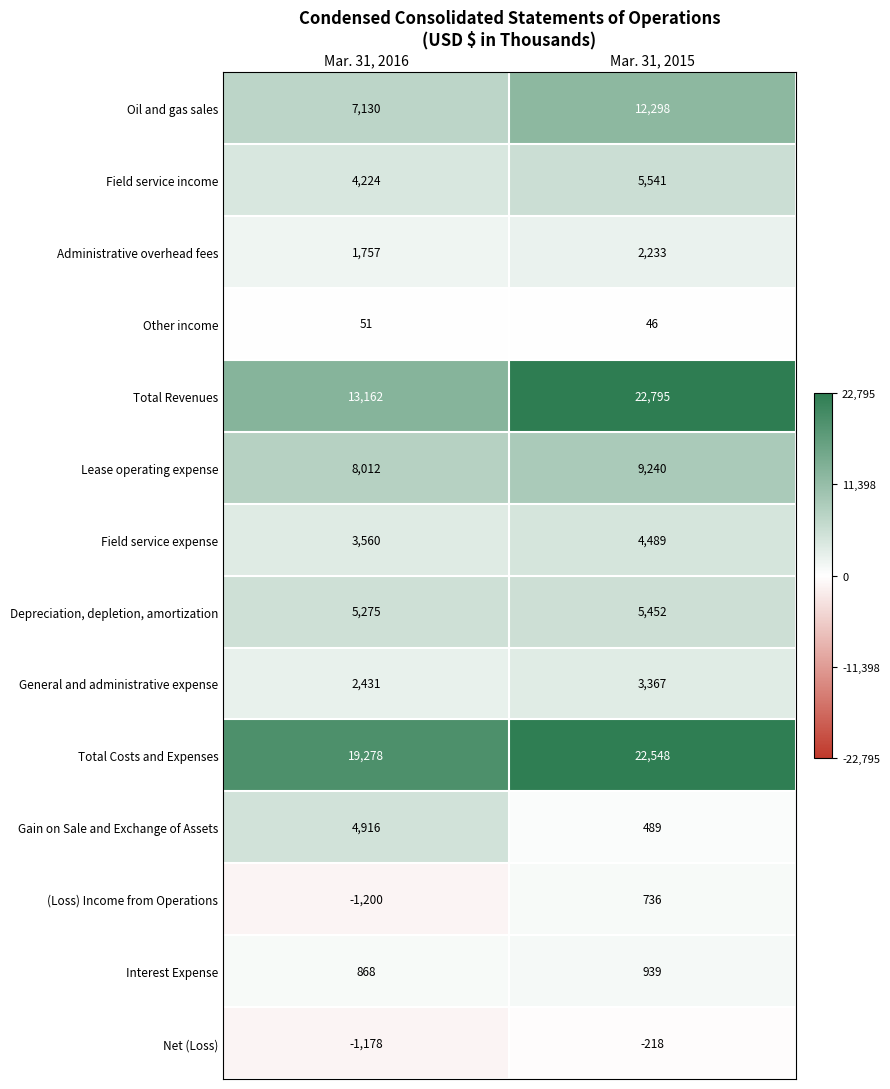

Read the Administrative overhead fees value at Mar. 31, 2016.

1757